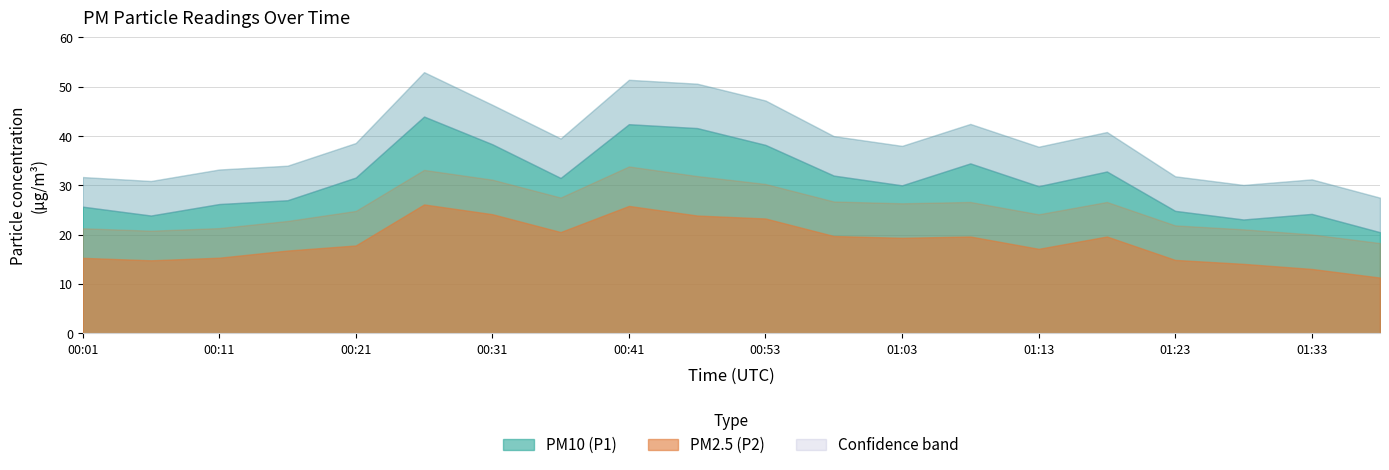

Where is the first local maximum for P2_upper?

00:26